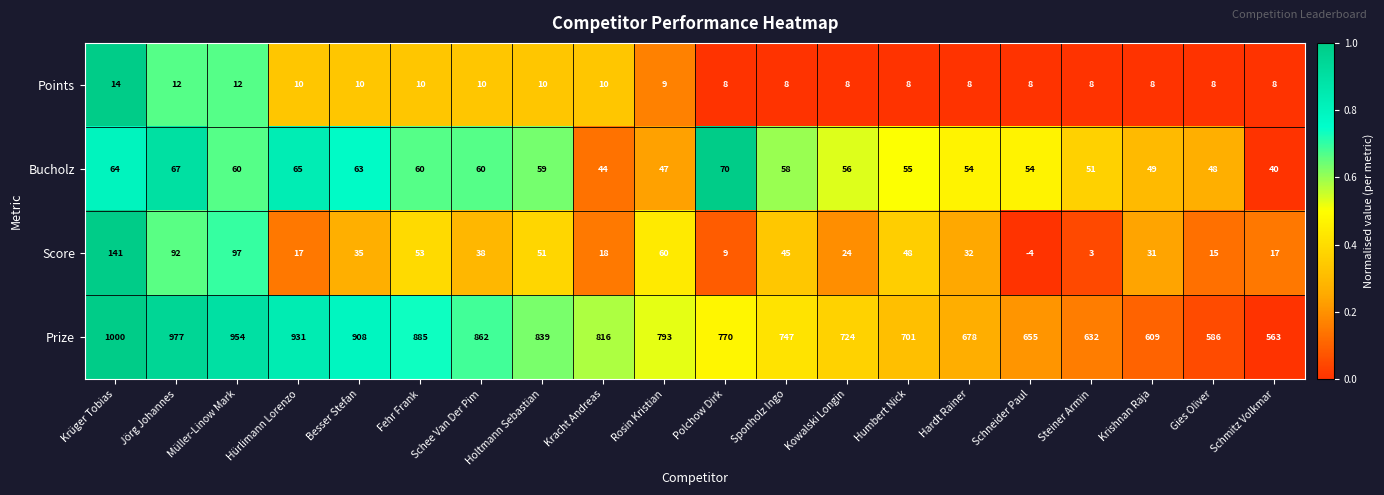

The value of Prize at Krüger Tobias is 1641. True or false?

False